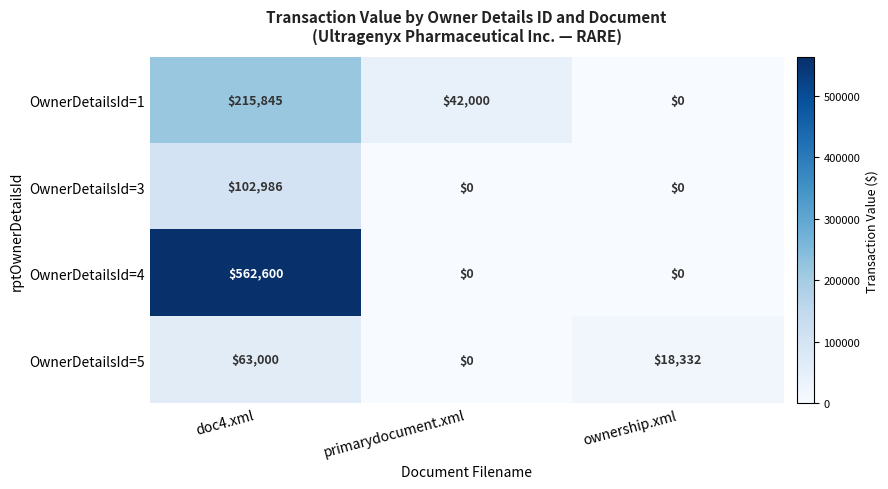

What is the sum of all OwnerDetailsId=5 values?

81332